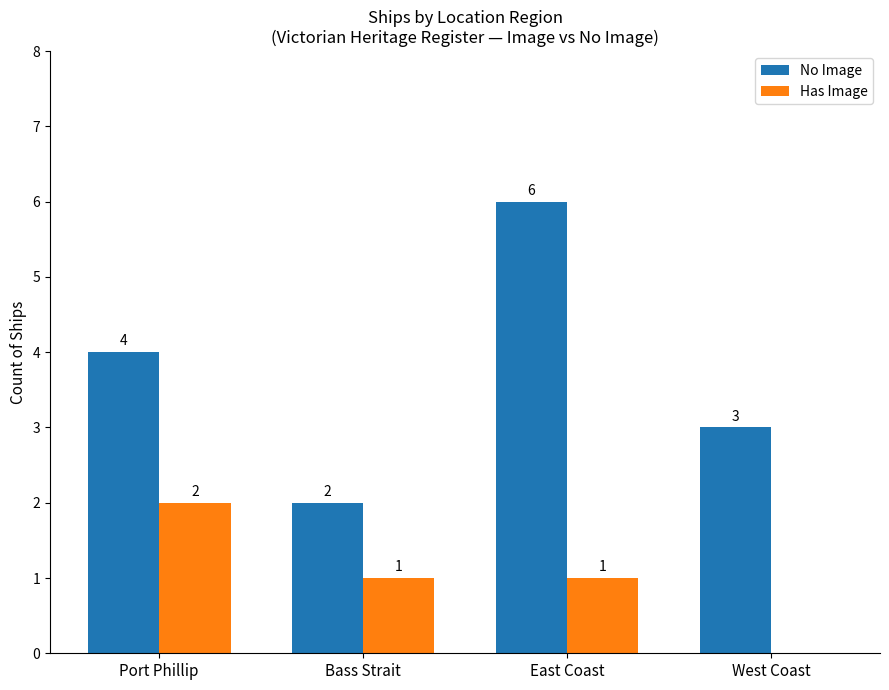

What is the spread (max minus min) of values at West Coast?

3